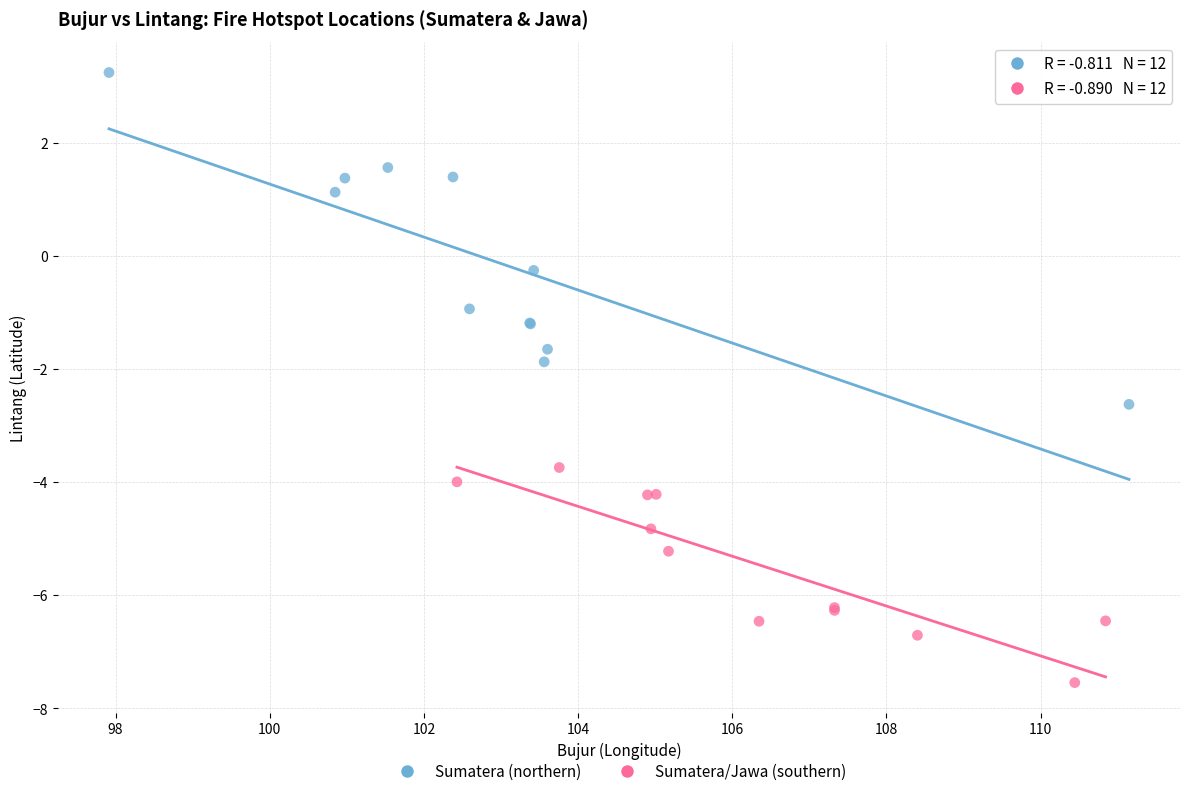

Which series has the widest spread of Y values?

Sumatera (northern)